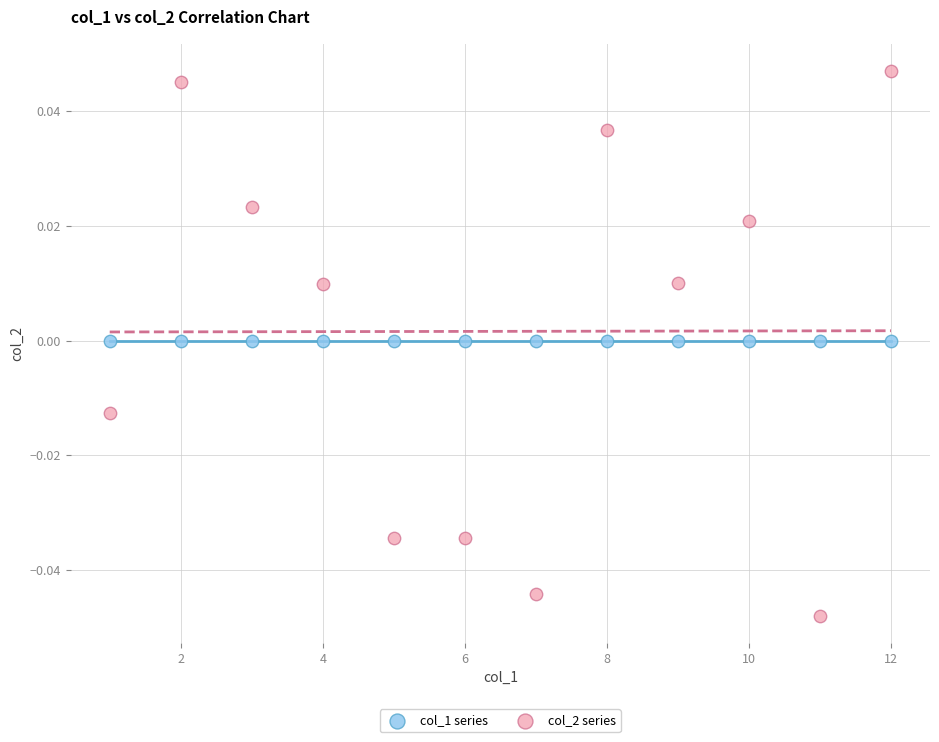

Which series reaches the minimum Y coordinate?

col_2 series